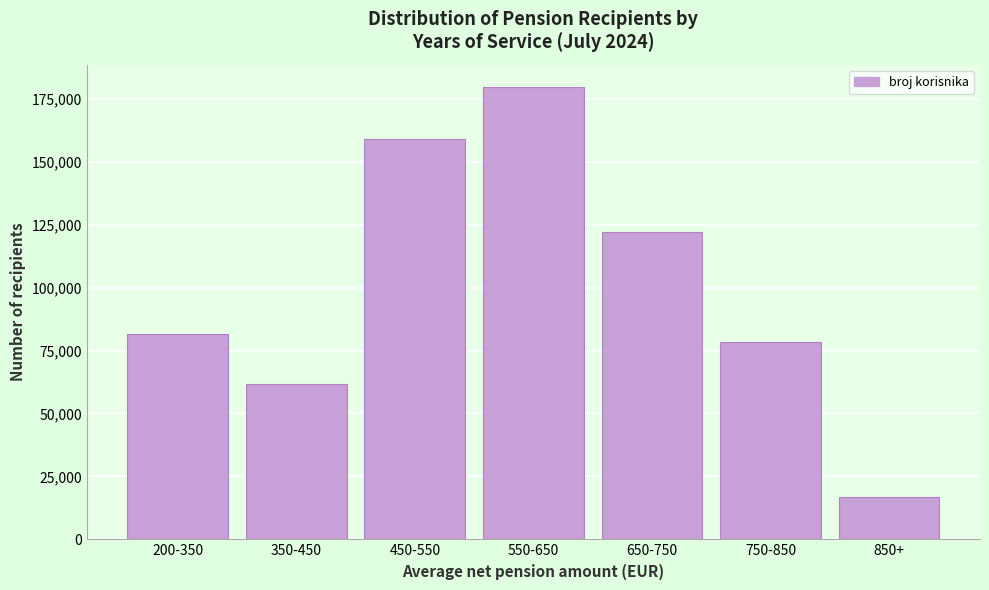

Reading left to right, list all the values displayed in this chart.

81422	61512	158952	179524	122263	78283	16751